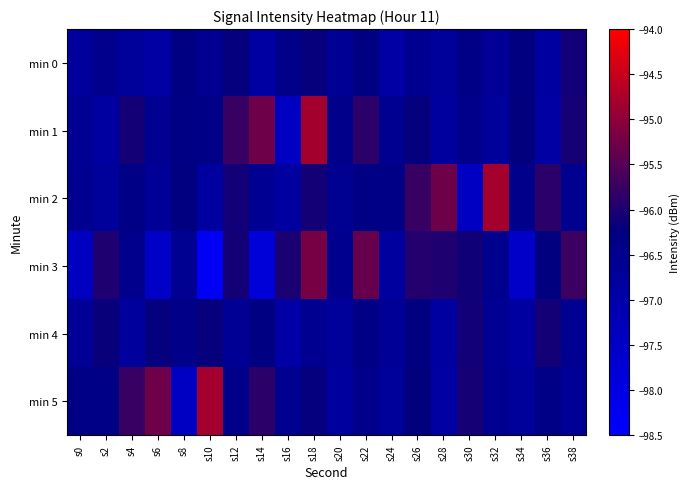

Between s12 and s30, which series saw the biggest shift?

min 2